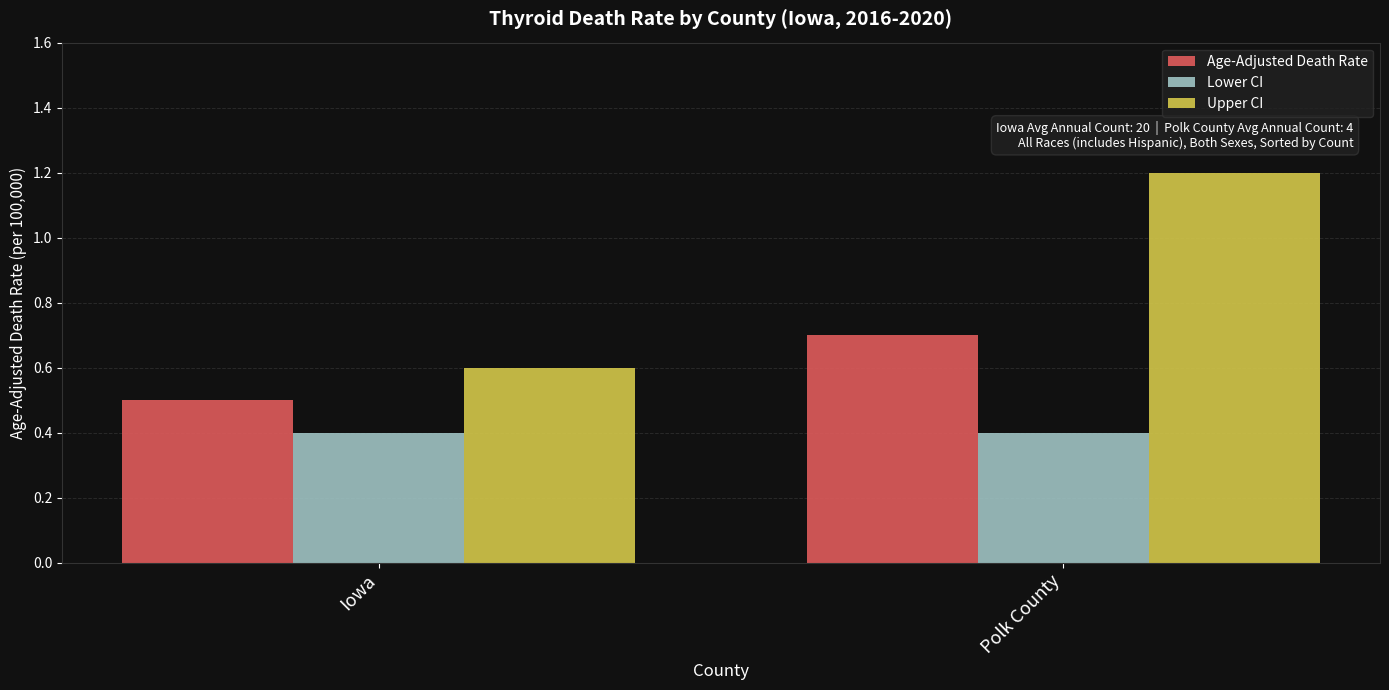

Reading left to right, what are all the values shown in this chart?

Age-Adjusted Death Rate: Iowa=0.5	Polk County=0.7
Lower CI: Iowa=0.4	Polk County=0.4
Upper CI: Iowa=0.6	Polk County=1.2